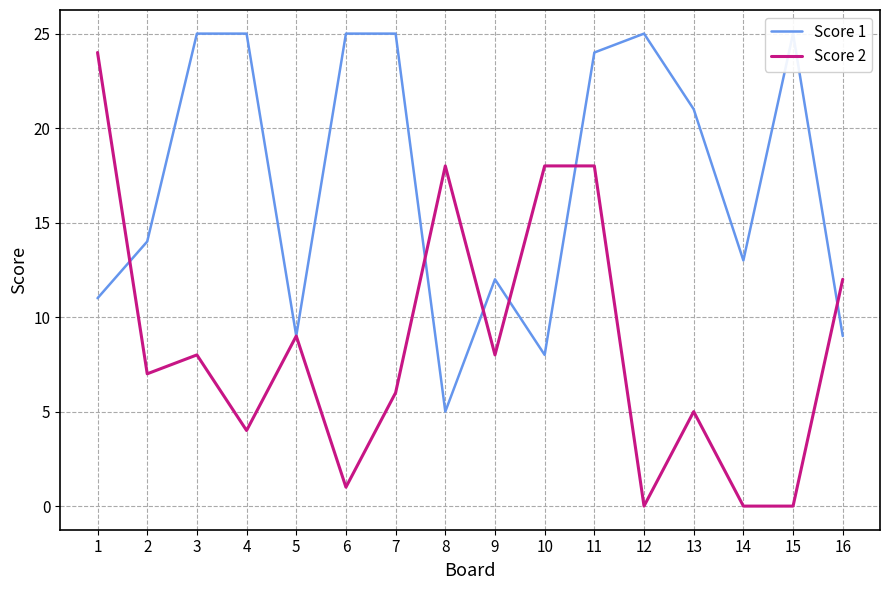

Rank the categories by Score 1 value from highest to lowest.

3, 4, 6, 7, 12, 15, 11, 13, 2, 14, 9, 1, 5, 16, 10, 8